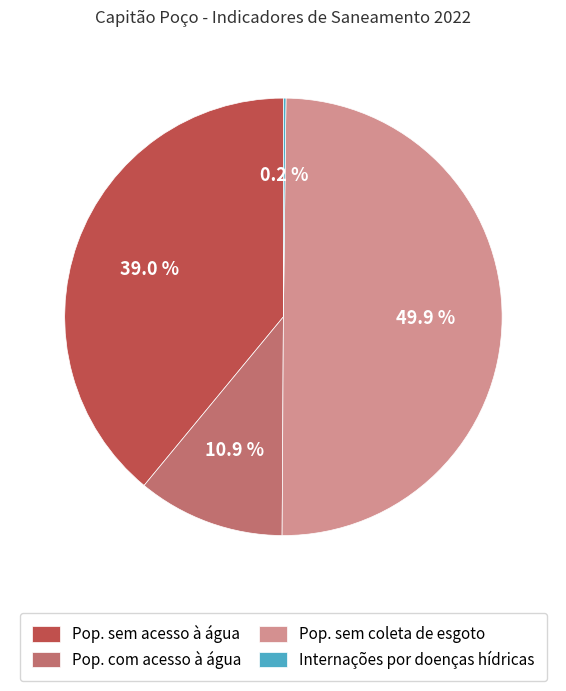

What is the largest slice in the pie chart?

Pop. sem coleta de esgoto